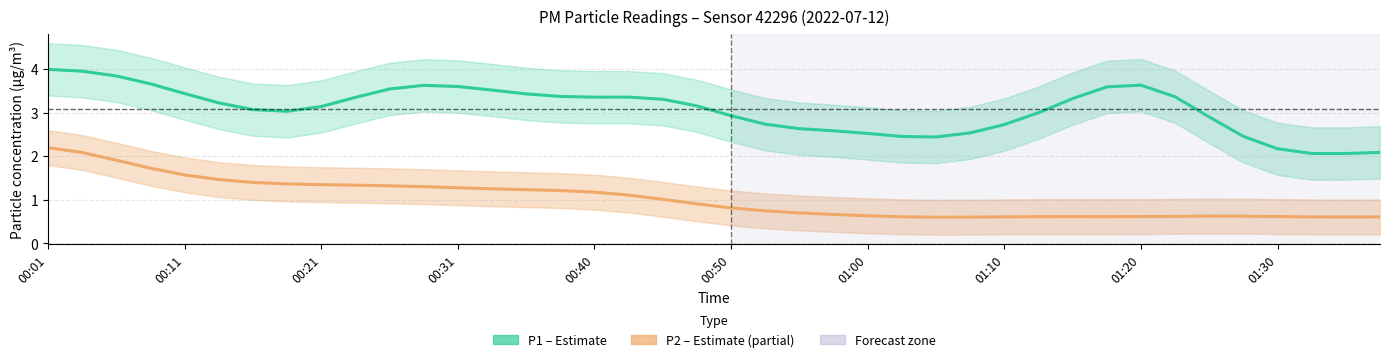

True or false: P1 (PM10) and P2 (PM2.5) intersect in this chart.

False